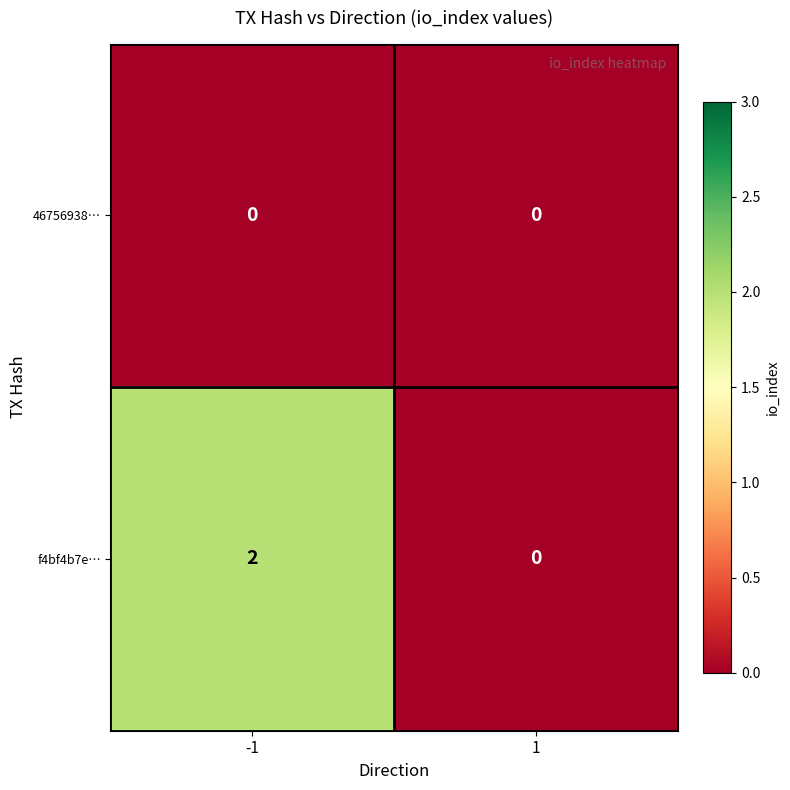

Which series has the largest total across all categories?

f4bf4b7e…